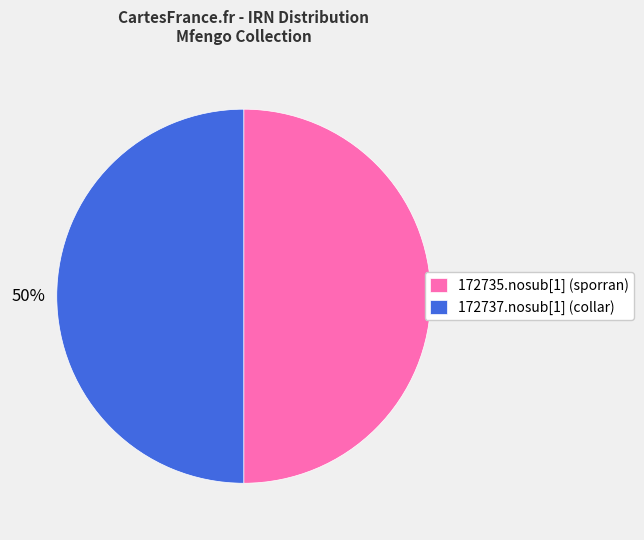

The 172735.nosub[1] (sporran) slice represents 44% of the pie. True or false?

False